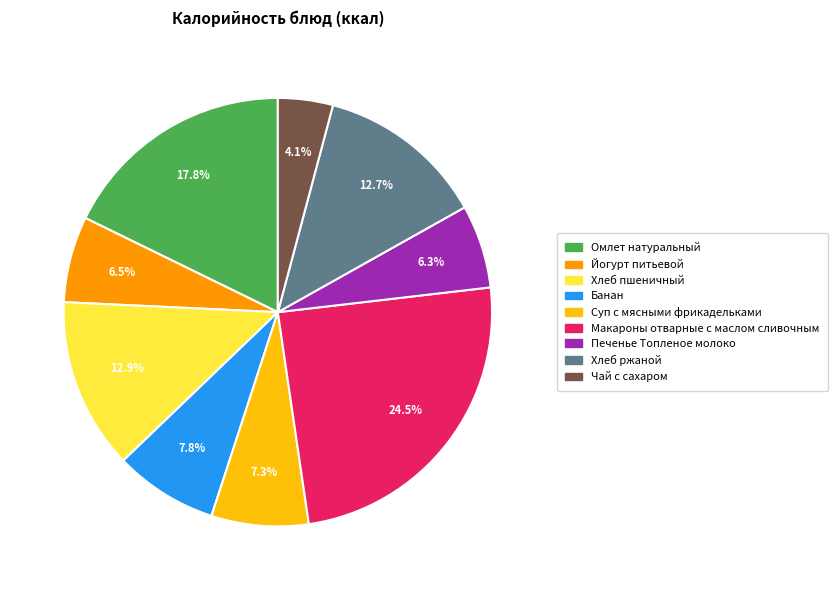

To the nearest percent, what is the average slice percentage?

11%